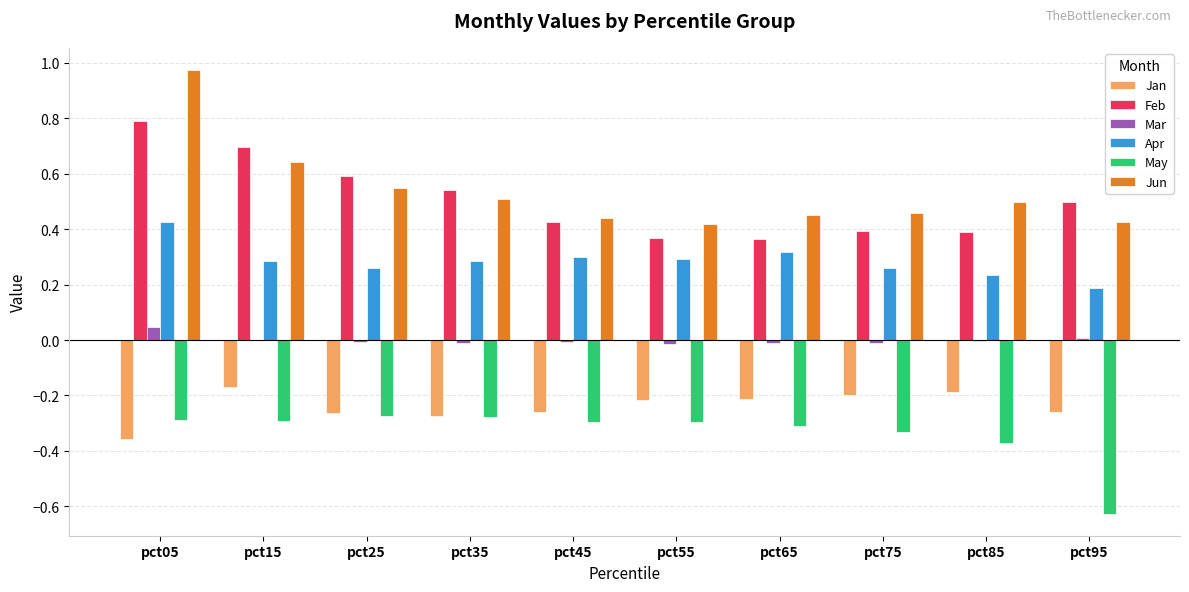

At which category is the sum across all series the highest?

pct05